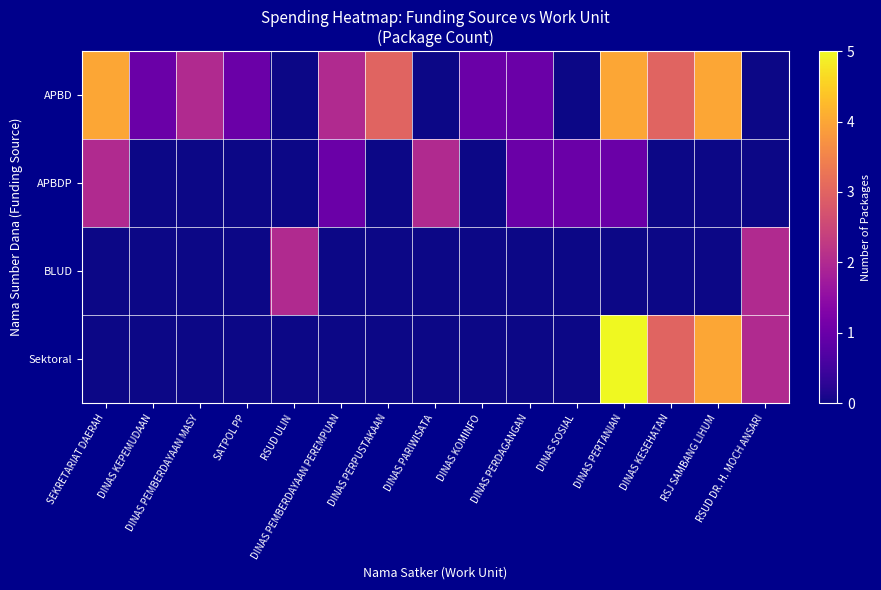

Which series has the largest total across all categories?

APBD